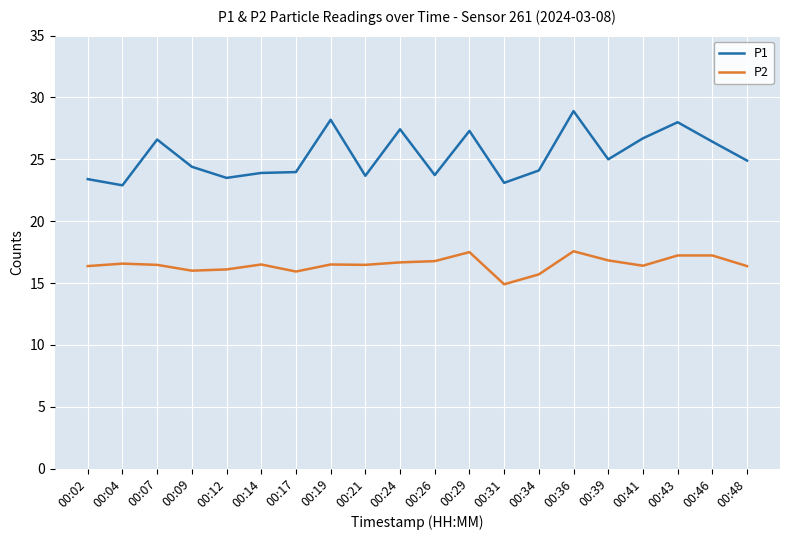

What is the difference between the highest and lowest values at 00:12?

7.4